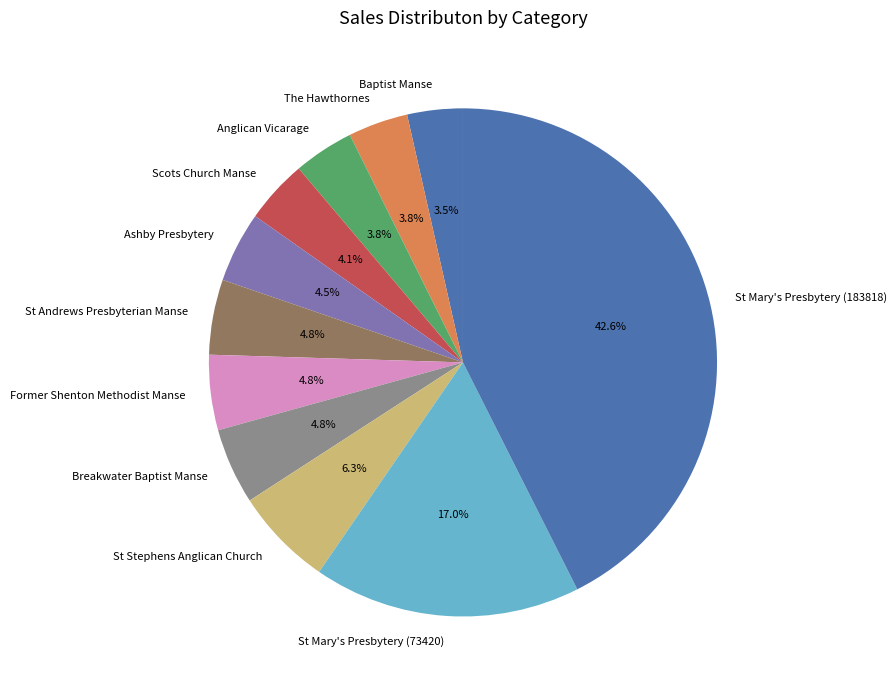

What is the ratio of the value at St Mary's Presbytery (183818) to the value at The Hawthornes?

11.2